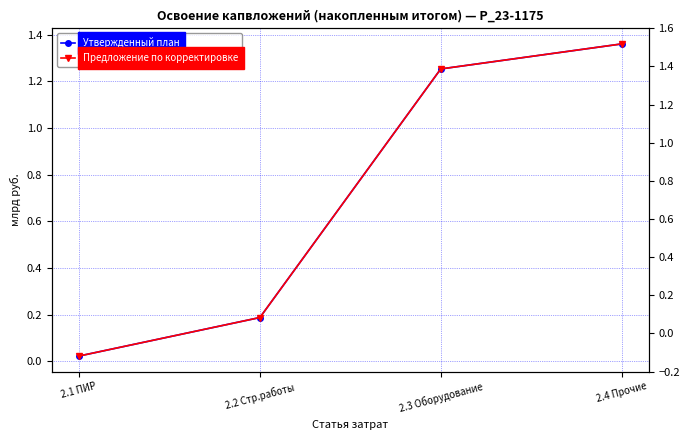

True or false: Предложение по корректировке and Утвержденный план intersect in this chart.

False